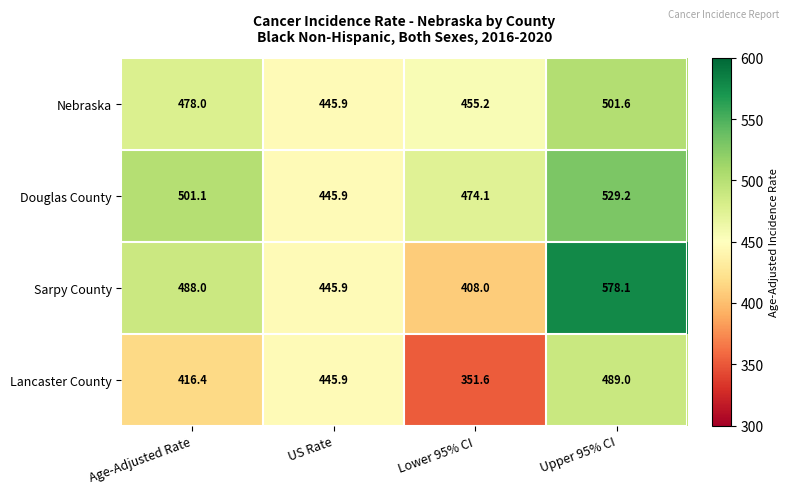

Reading right to left, list all the values displayed in this chart.

Nebraska: Upper 95% CI=501.6	Lower 95% CI=455.2	US Rate=445.9	Age-Adjusted Rate=478.0
Douglas County: Upper 95% CI=529.2	Lower 95% CI=474.1	US Rate=445.9	Age-Adjusted Rate=501.1
Sarpy County: Upper 95% CI=578.1	Lower 95% CI=408.0	US Rate=445.9	Age-Adjusted Rate=488.0
Lancaster County: Upper 95% CI=489.0	Lower 95% CI=351.6	US Rate=445.9	Age-Adjusted Rate=416.4